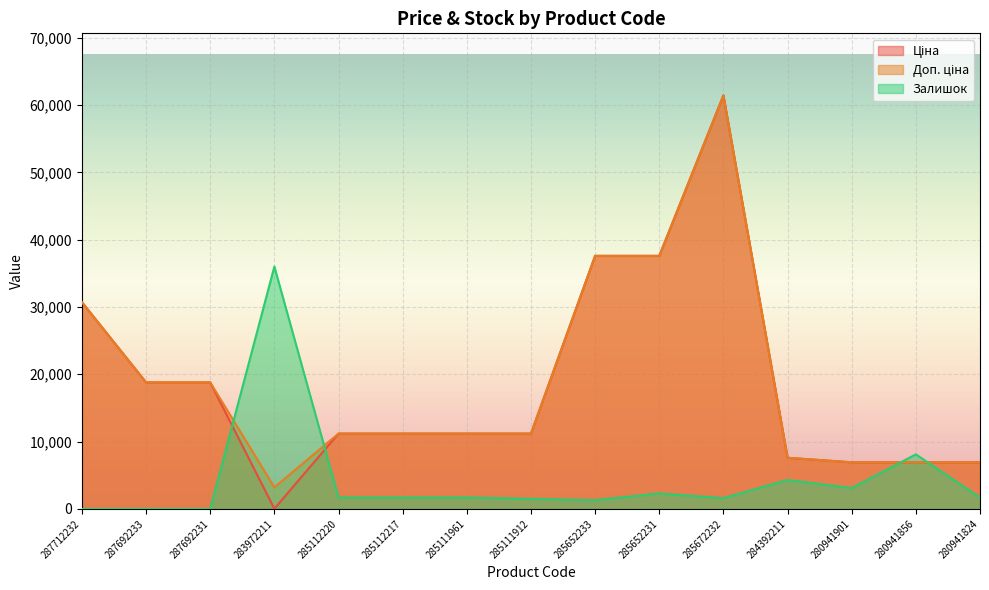

At which category is the sum across all series the highest?

285672232